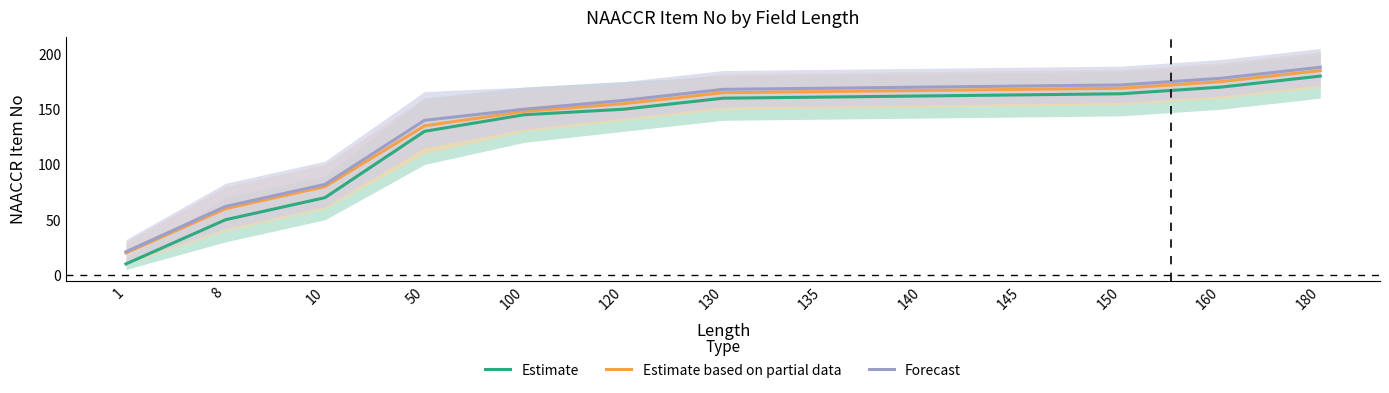

What is the maximum value for Estimate based on partial data?

185